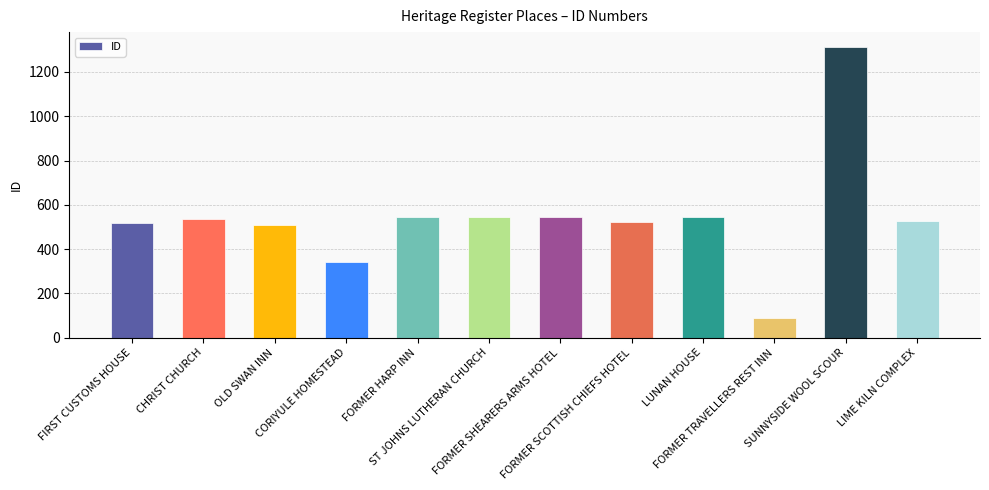

Between CHRIST CHURCH and CORIYULE HOMESTEAD, which is larger?

CHRIST CHURCH